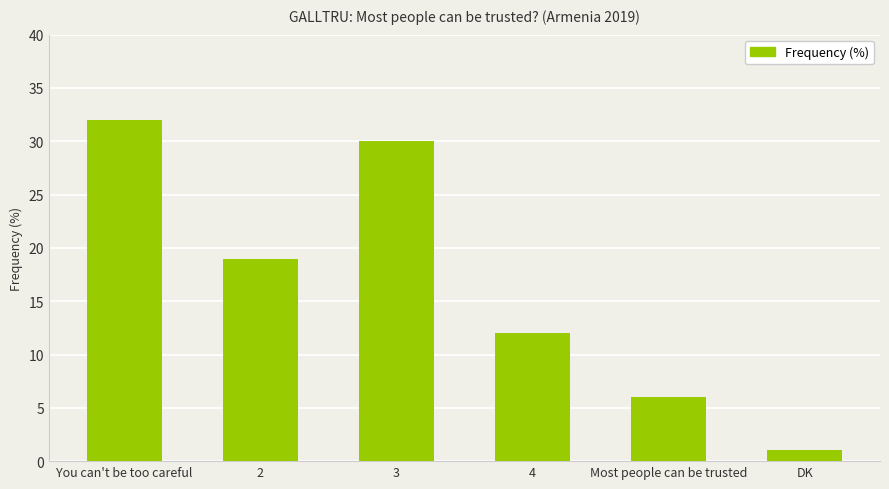

What is the label of the 4th bar from the left?

4